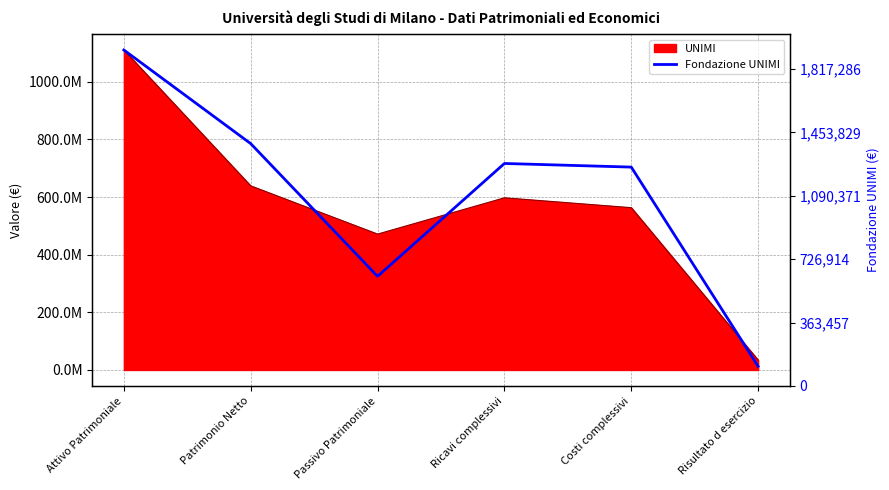

Rank the categories by value from lowest to highest.

Risultato d esercizio, Passivo Patrimoniale, Costi complessivi, Ricavi complessivi, Patrimonio Netto, Attivo Patrimoniale